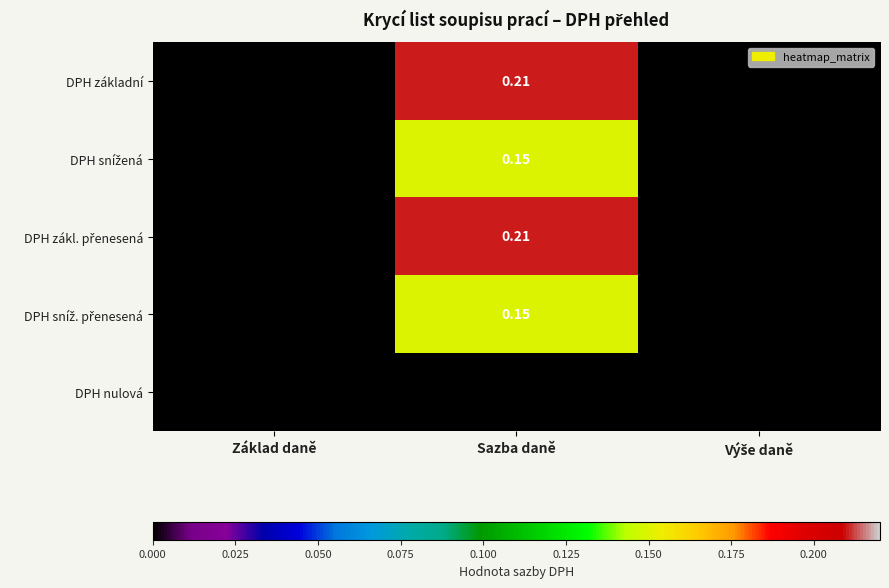

At which category is the sum across all series the highest?

Sazba daně